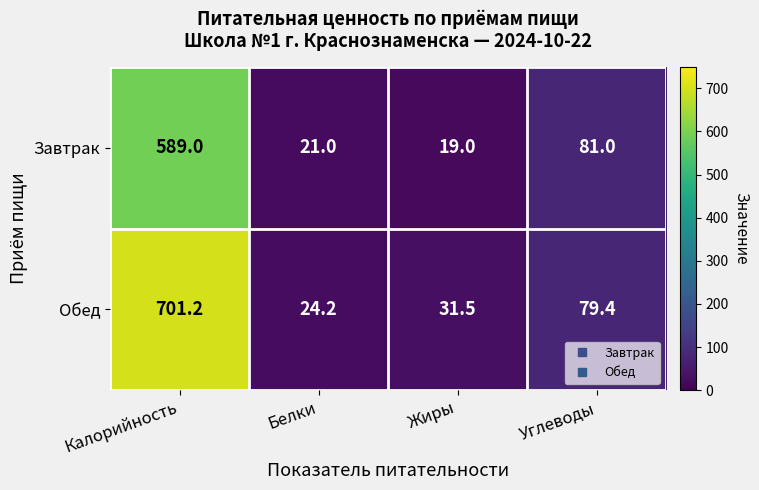

At which label does Завтрак first exceed 81?

Калорийность